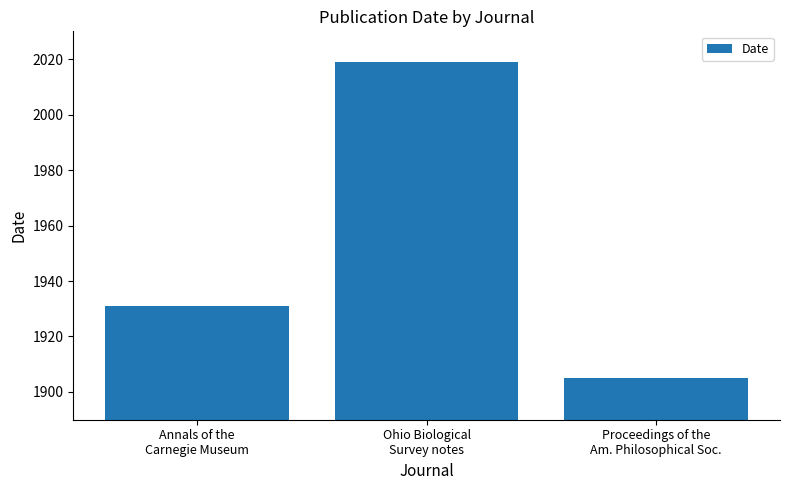

What is the difference between the values at Ohio Biological
Survey notes and Annals of the
Carnegie Museum?

88